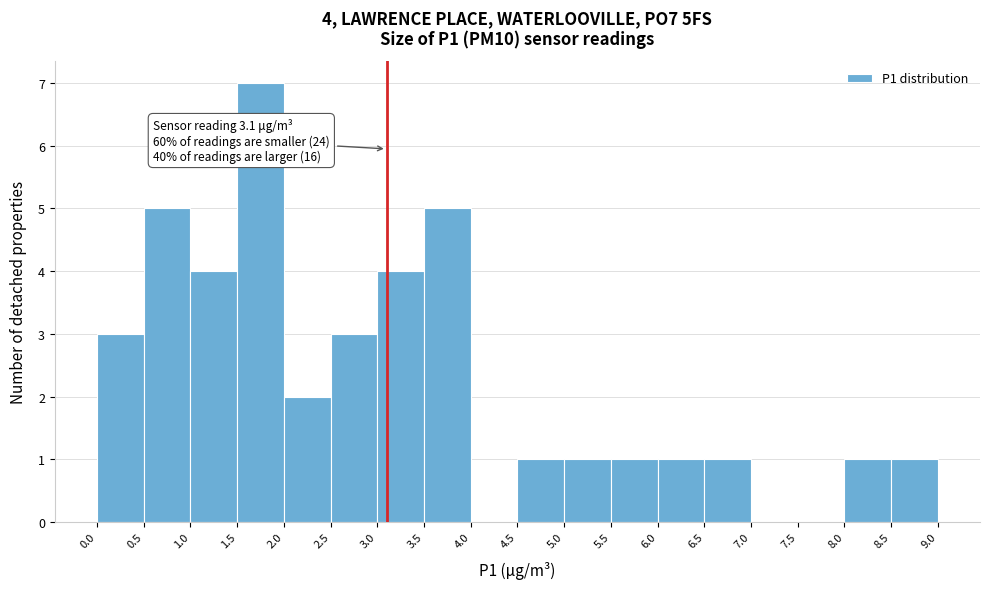

Over which range of the x-axis is the bar tallest?

1.5 to 2.0